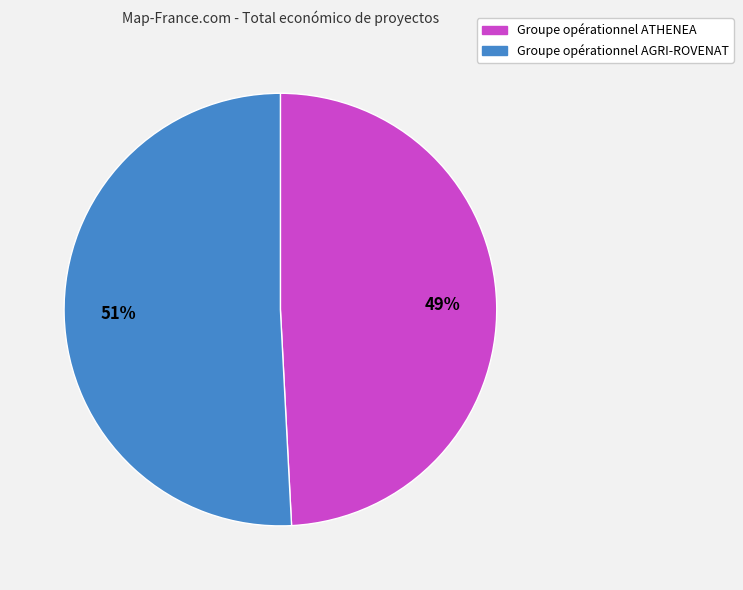

Combined, do Groupe opérationnel AGRI-ROVENAT and Groupe opérationnel ATHENEA account for over 50%?

Yes